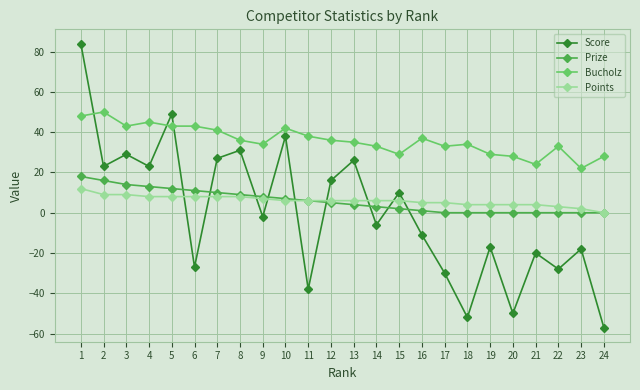

The Prize series shows 22 at 4. True or false?

False